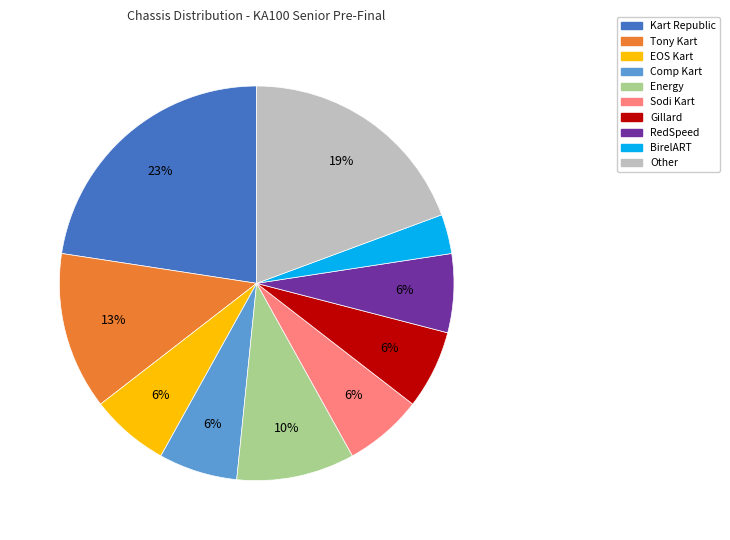

Does any single category account for the majority?

No